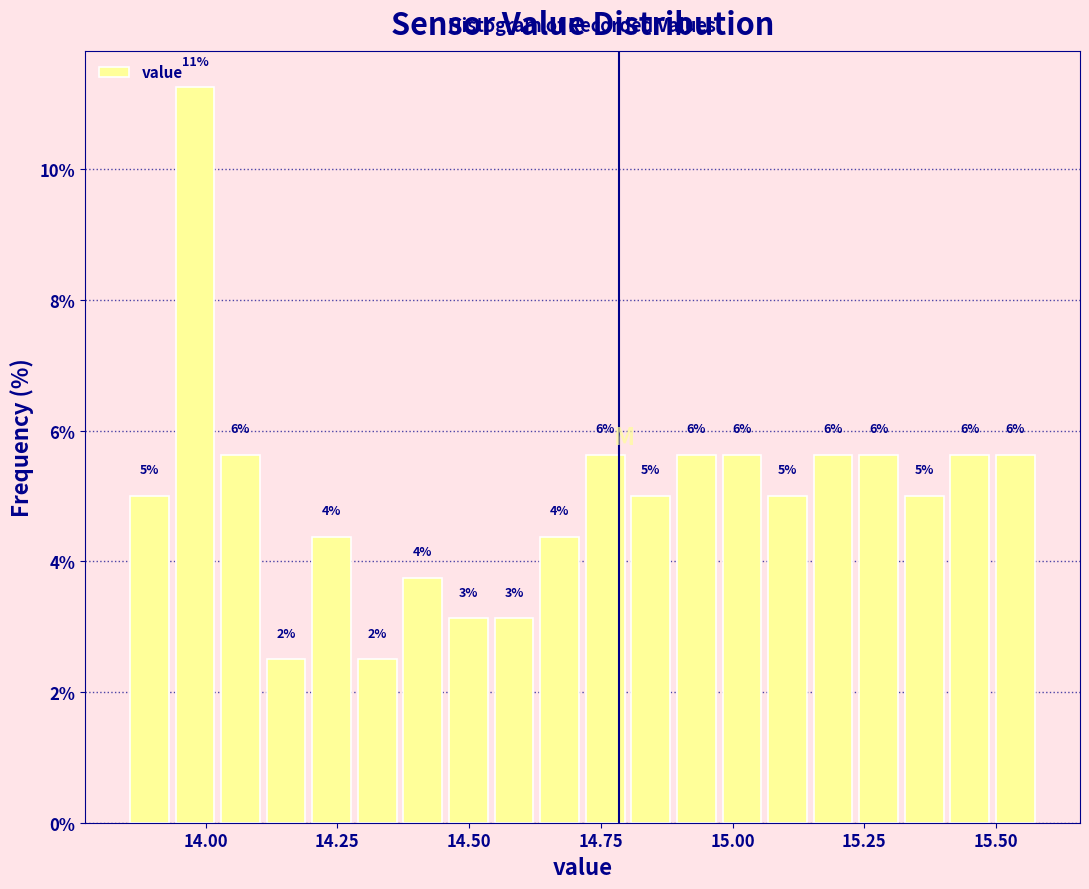

Around what value on the x-axis is the tallest bar? Give the approximate position of its centre, as read against the axis.

14.00